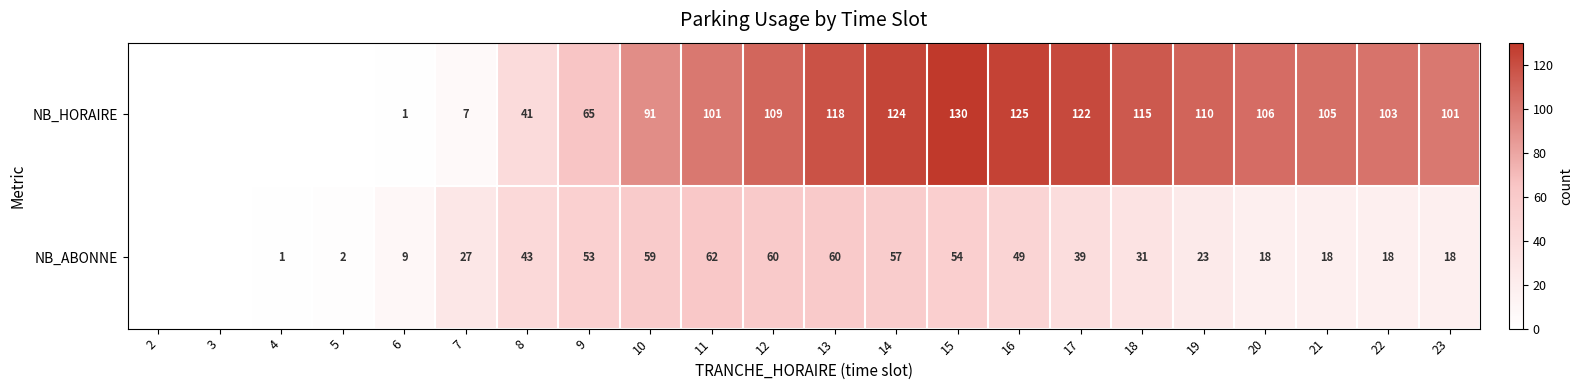

The value of NB_ABONNE at 21 is 18. True or false?

True